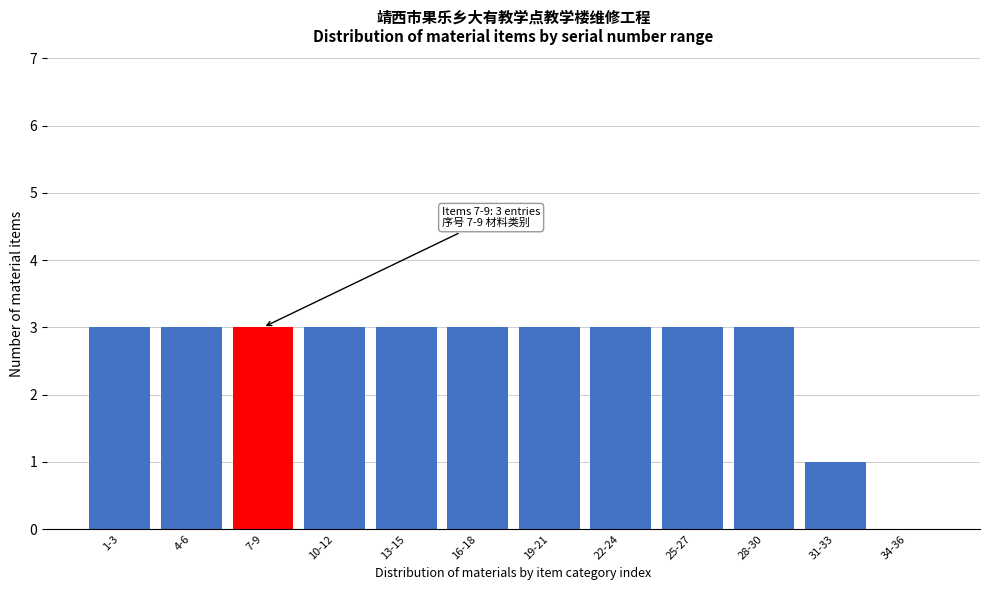

Reading left to right, list all the values displayed in this chart.

1-3=3	4-6=3	7-9=3	10-12=3	13-15=3	16-18=3	19-21=3	22-24=3	25-27=3	28-30=3	31-33=1	34-36=0